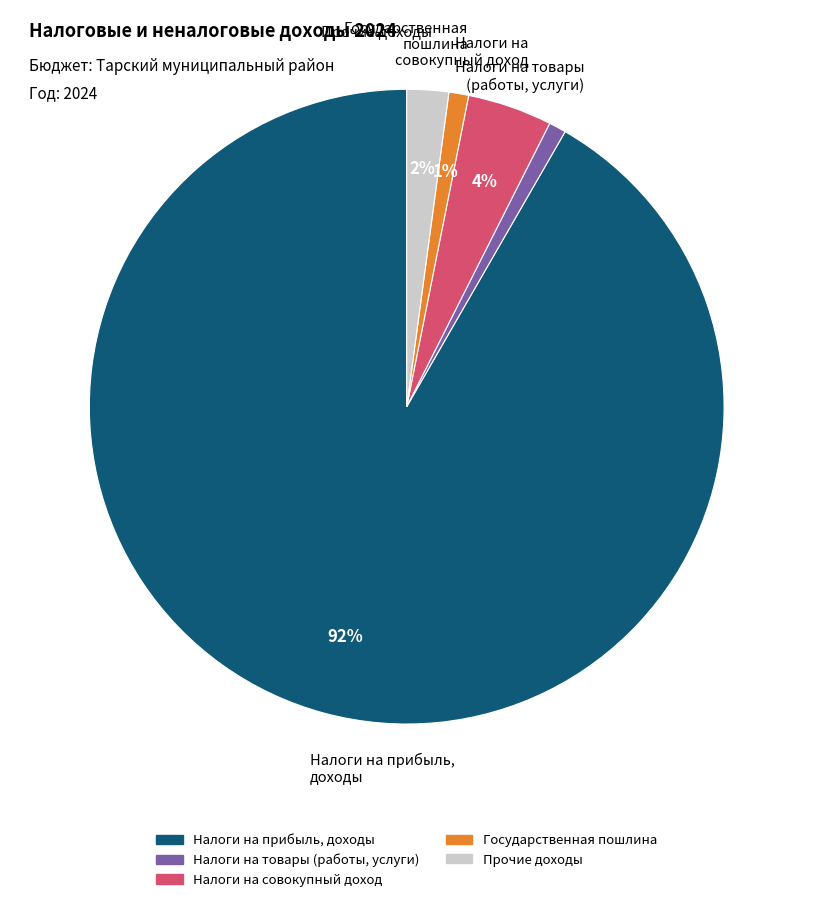

Which slice is the largest?

Налоги на прибыль, доходы